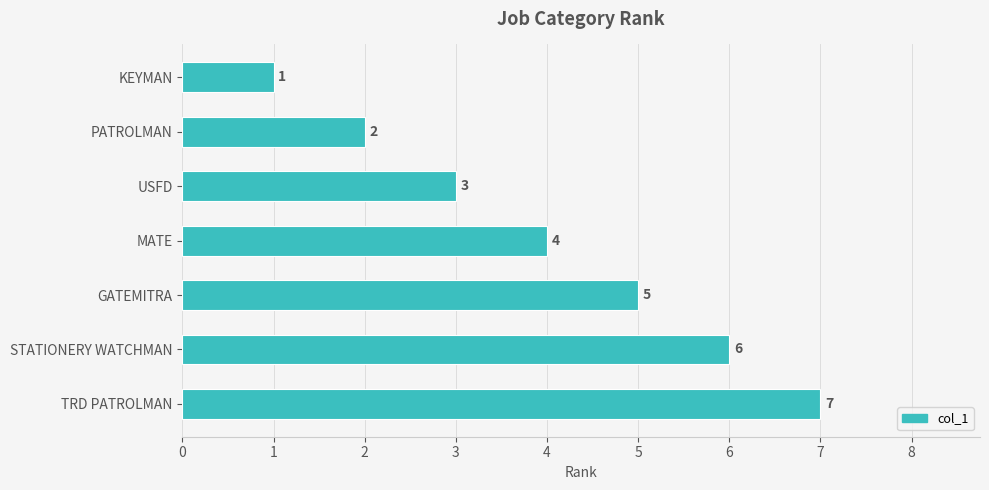

Count the values in the range 2 to 6.

5